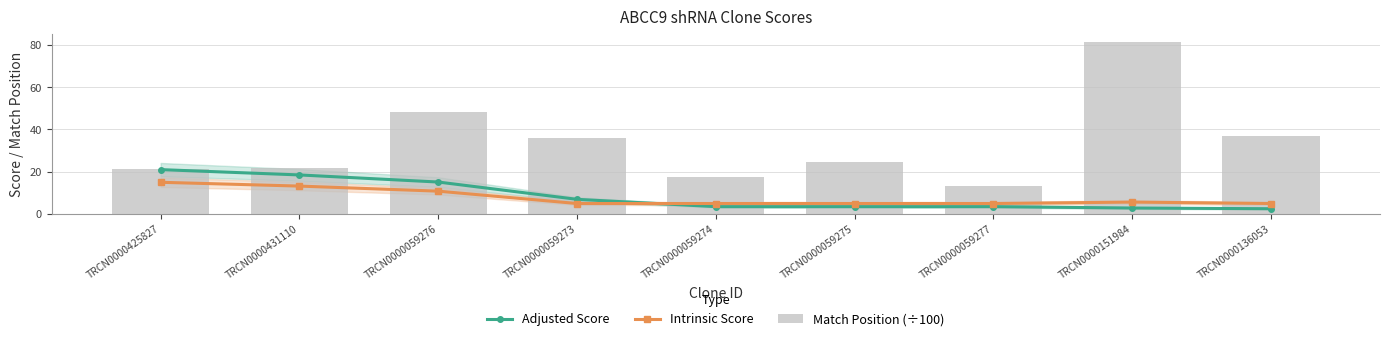

How many series are shown in this chart?

3